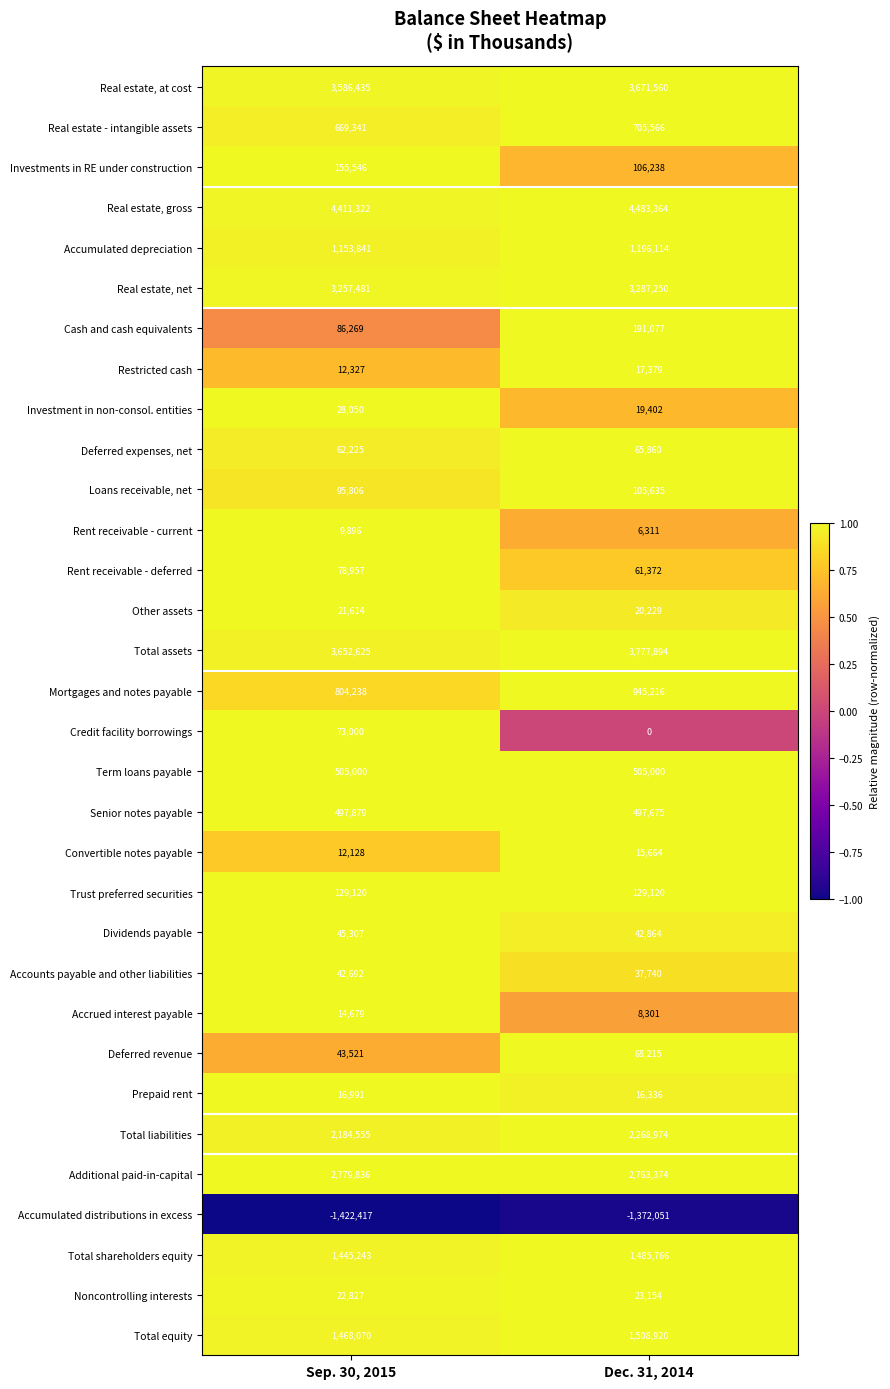

What is the greatest value displayed?

4483364